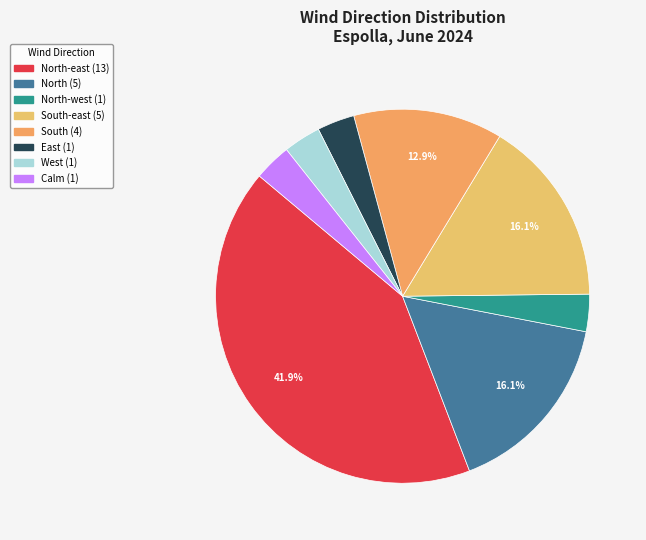

How many slices are in this pie chart?

8